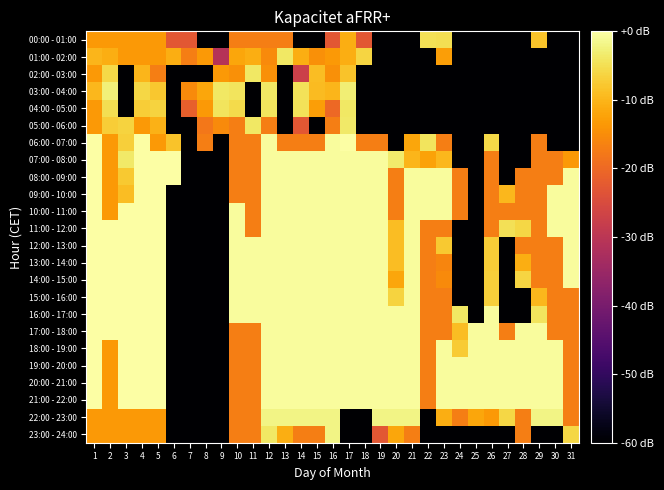

How many series are shown in this chart?

24